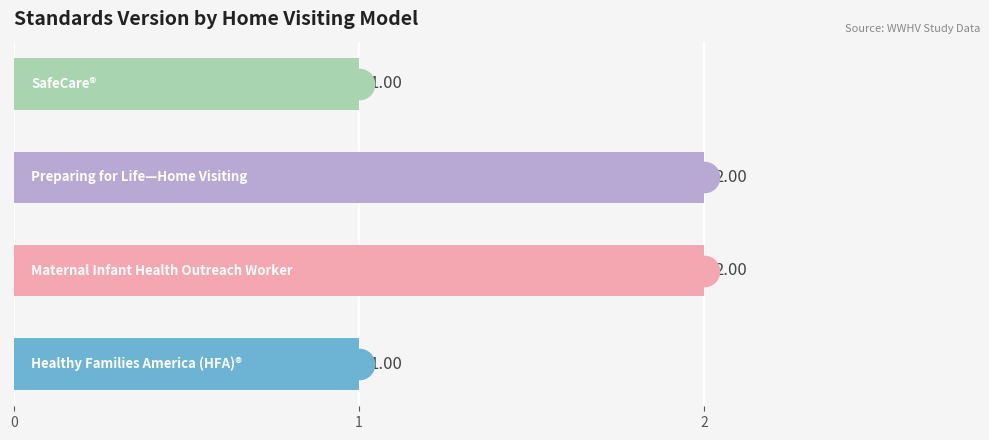

What is the sum of all values?

6